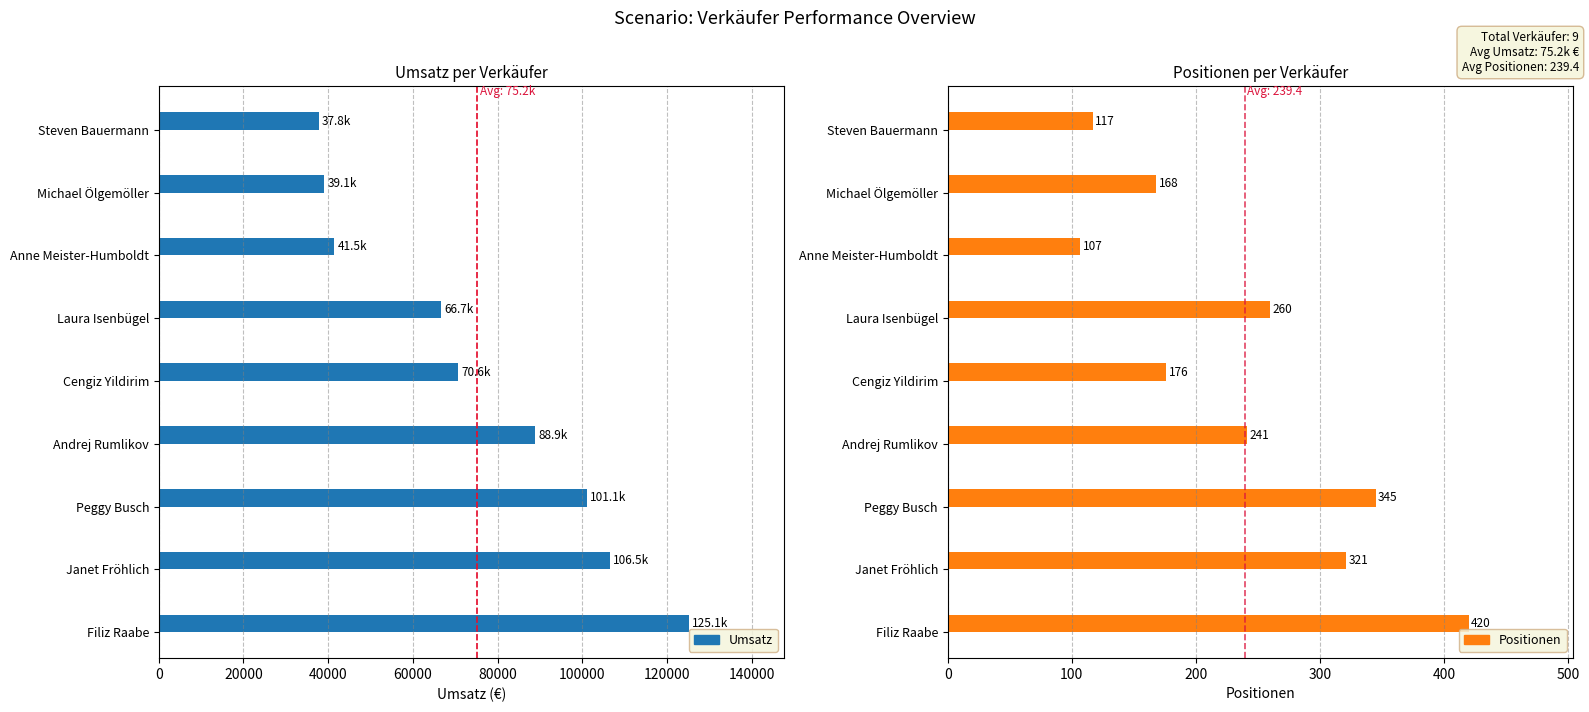

What is the average value of the Umsatz series?

75244.8